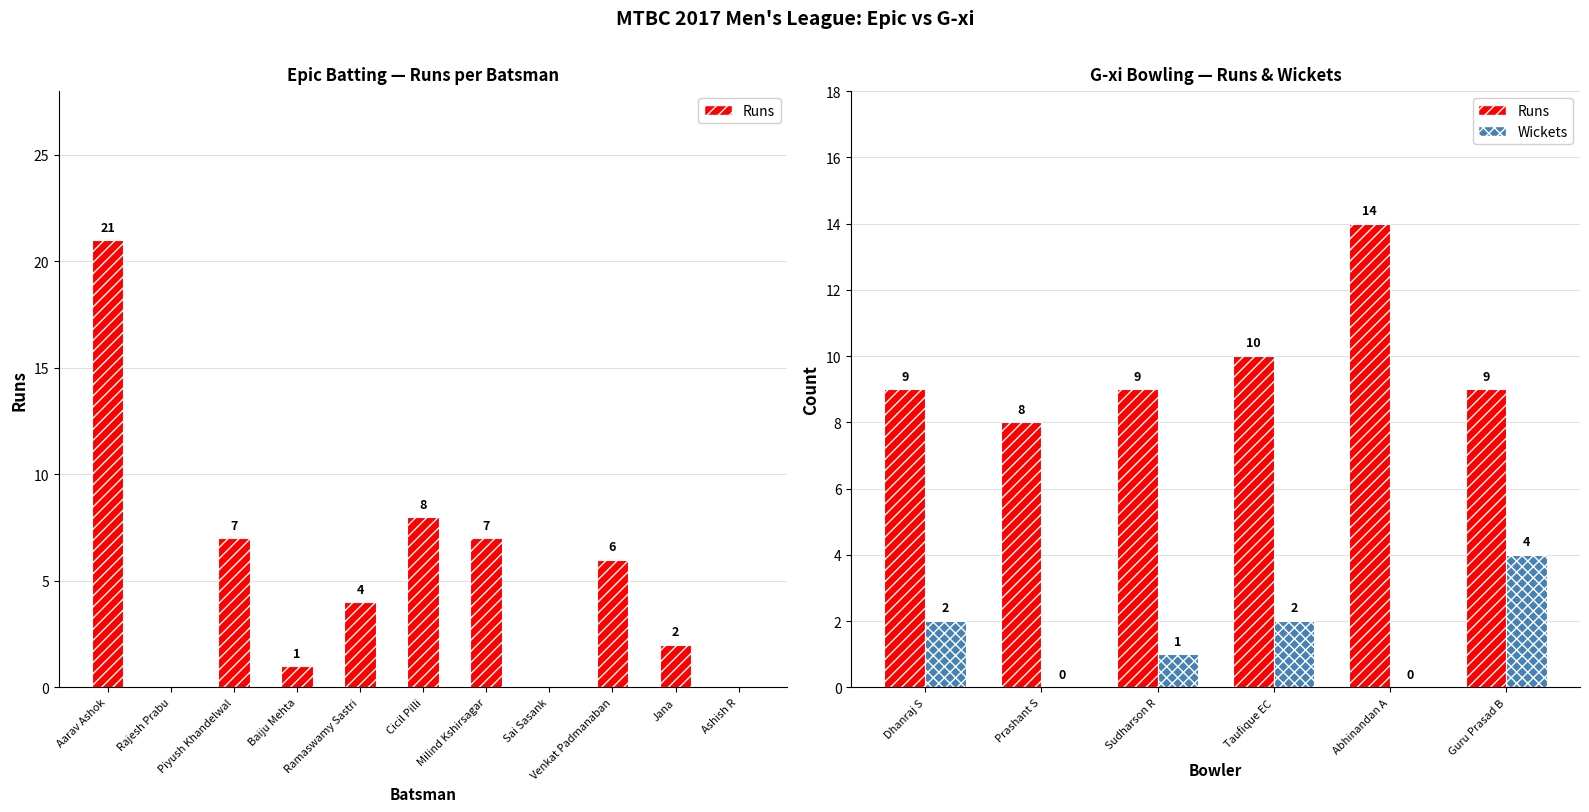

What is the sum of all Wickets values?

9